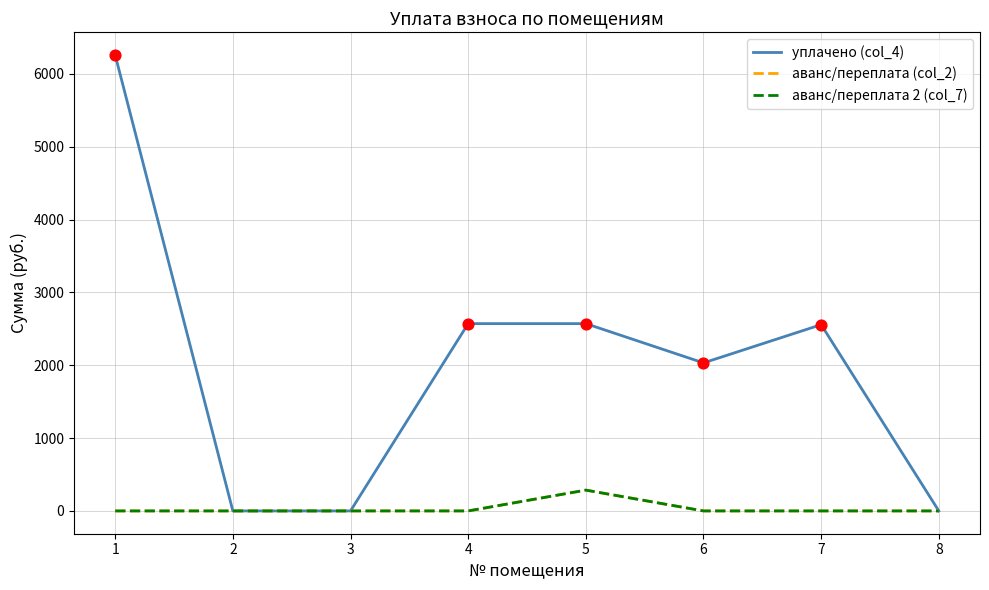

What is the total value across all series at 6?

2032.0